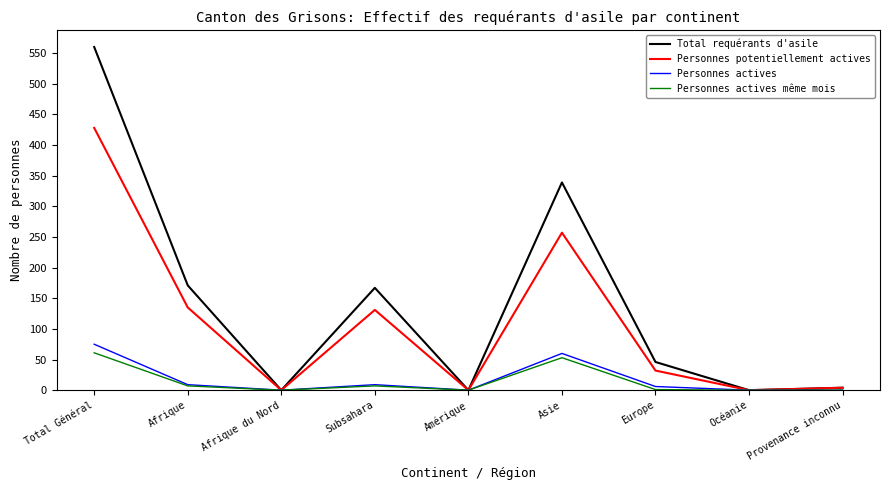

Where is Total requérants d'asile nearest to the value 280?

Asie